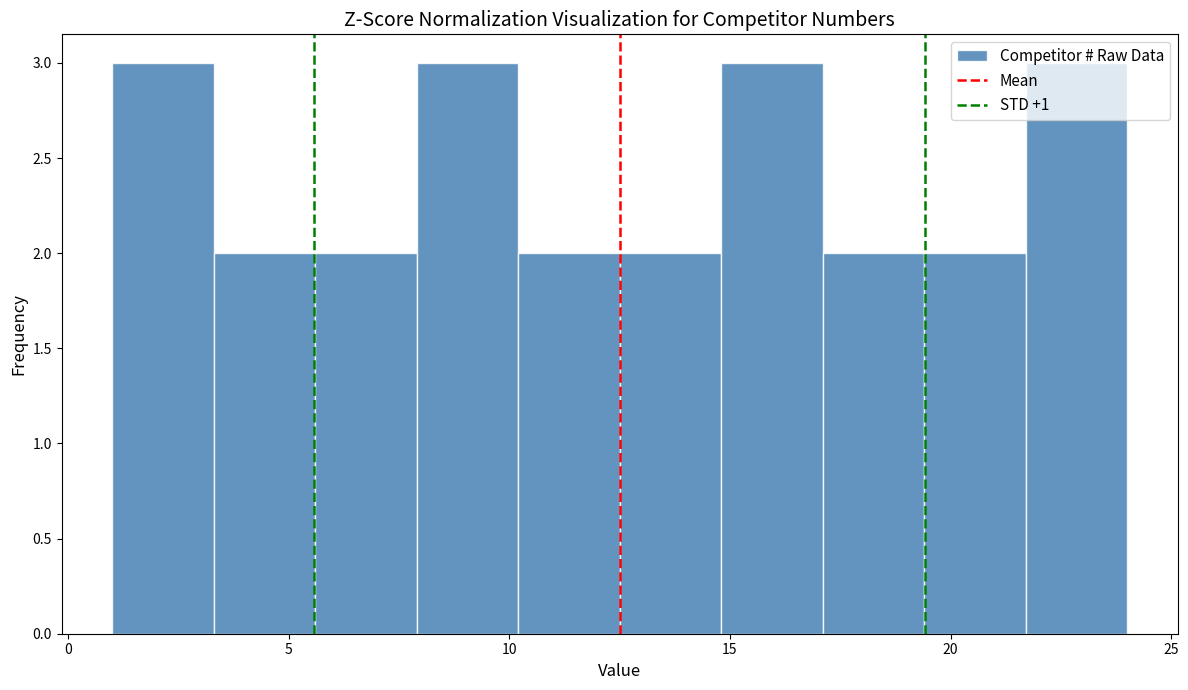

Reading left to right, list every bar in this chart as the range it spans on the x-axis followed by its height. Neither the bar edges nor the heights are printed on the chart, so give them approximately, as read against the axes.

1.0 to 3.3: 3
3.3 to 5.6: 2
5.6 to 7.9: 2
7.9 to 10.2: 3
10.2 to 12.5: 2
12.5 to 14.8: 2
14.8 to 17.1: 3
17.1 to 19.4: 2
19.4 to 21.7: 2
21.7 to 24.0: 3